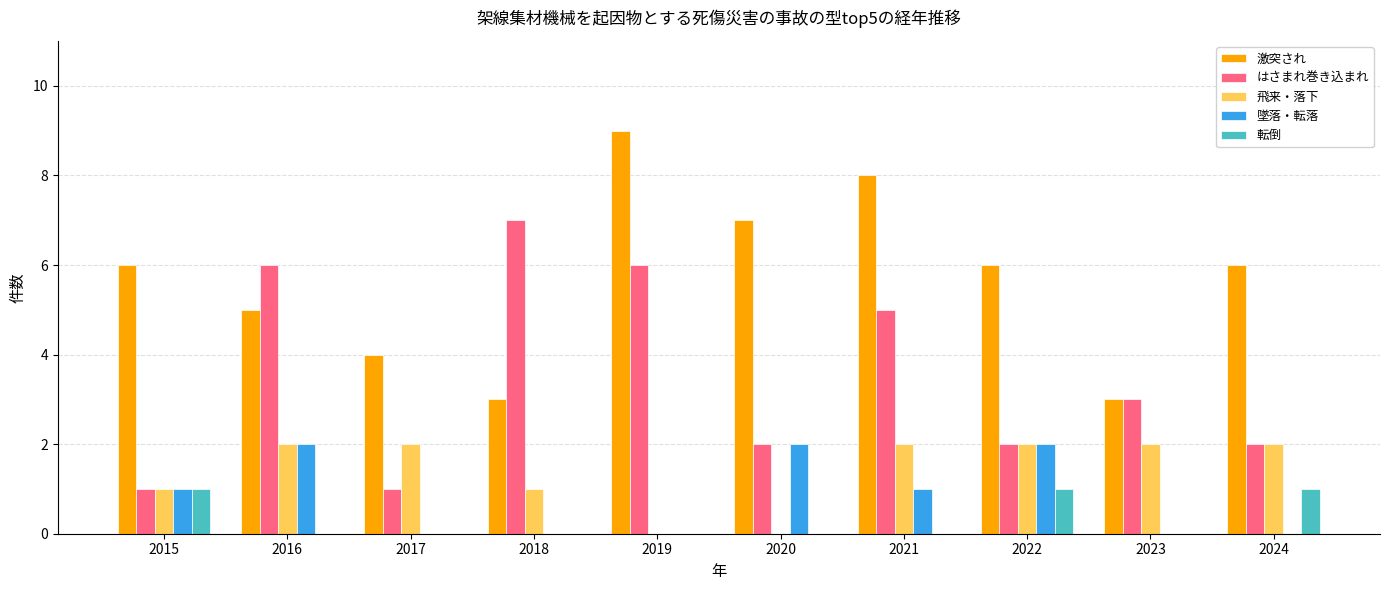

At which category is the sum across all series the highest?

2021